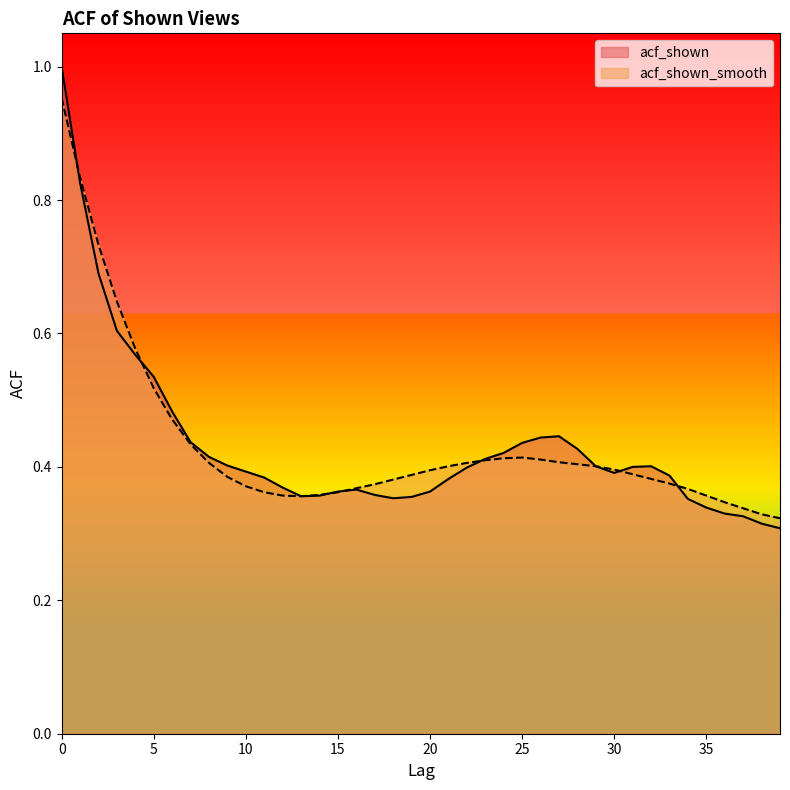

At which category does acf_shown_smooth reach its first local valley?

13